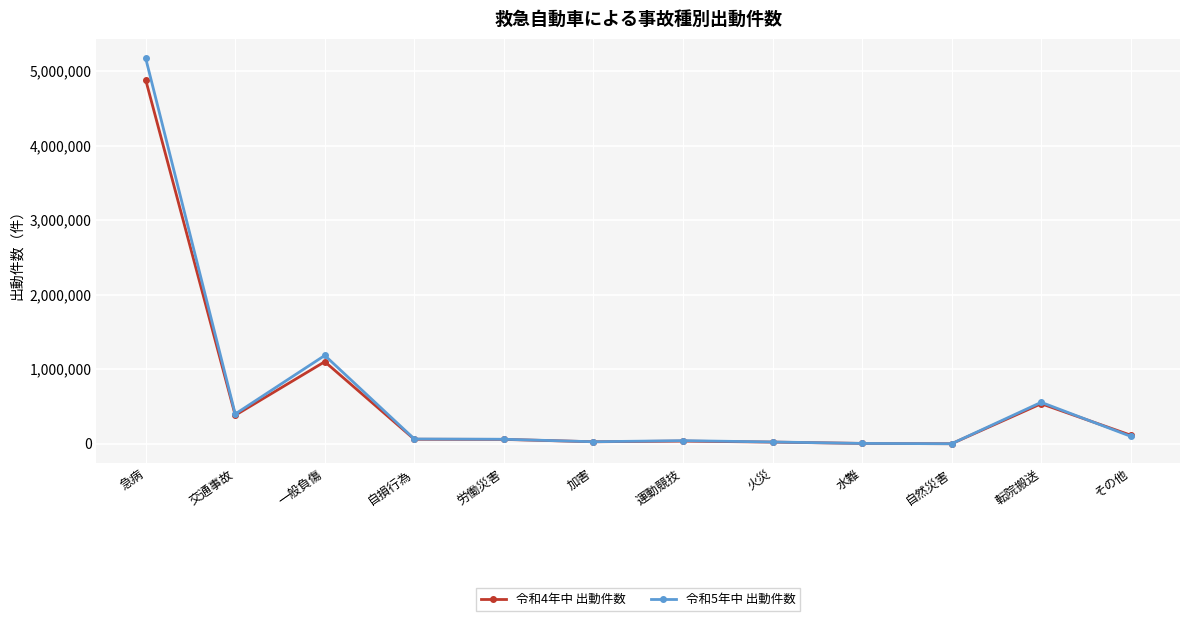

At which category is the sum across all series the highest?

急病